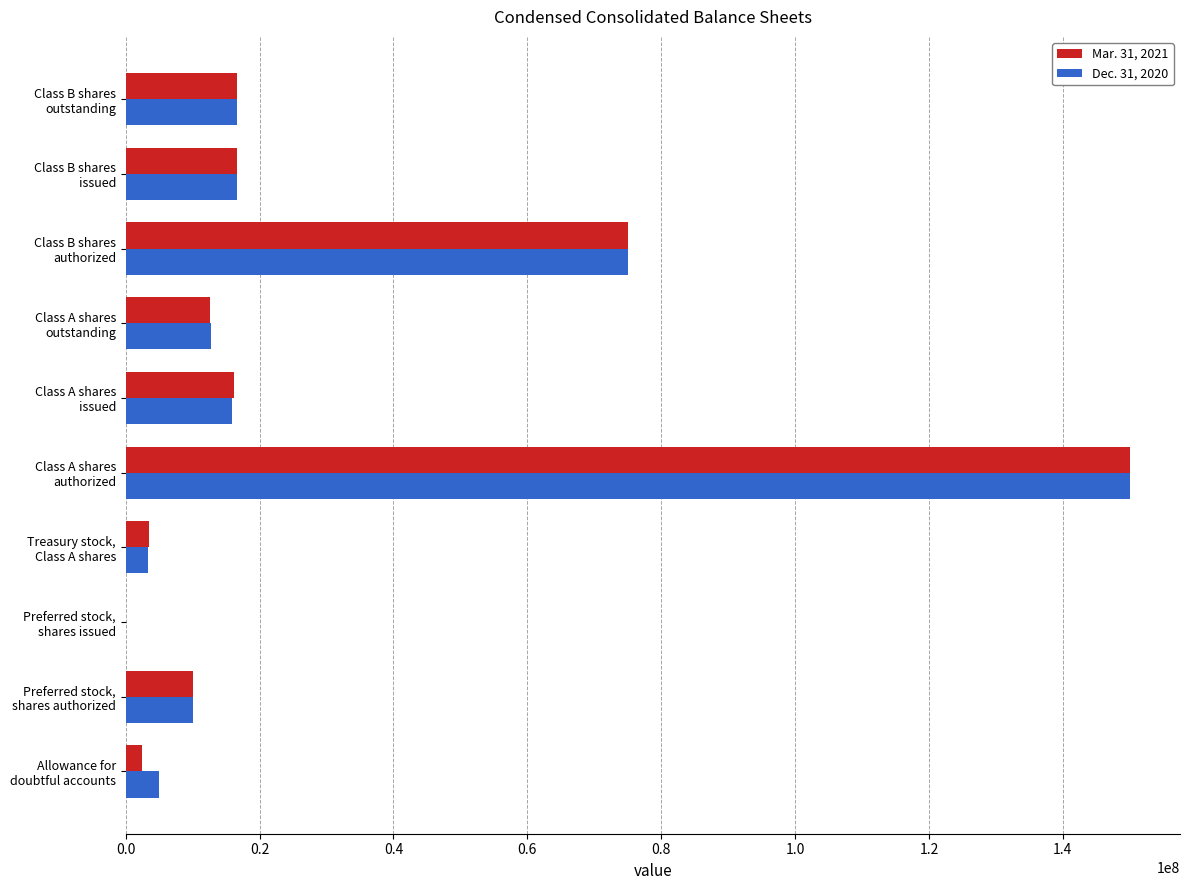

How many values in Dec. 31, 2020 are above zero?

9